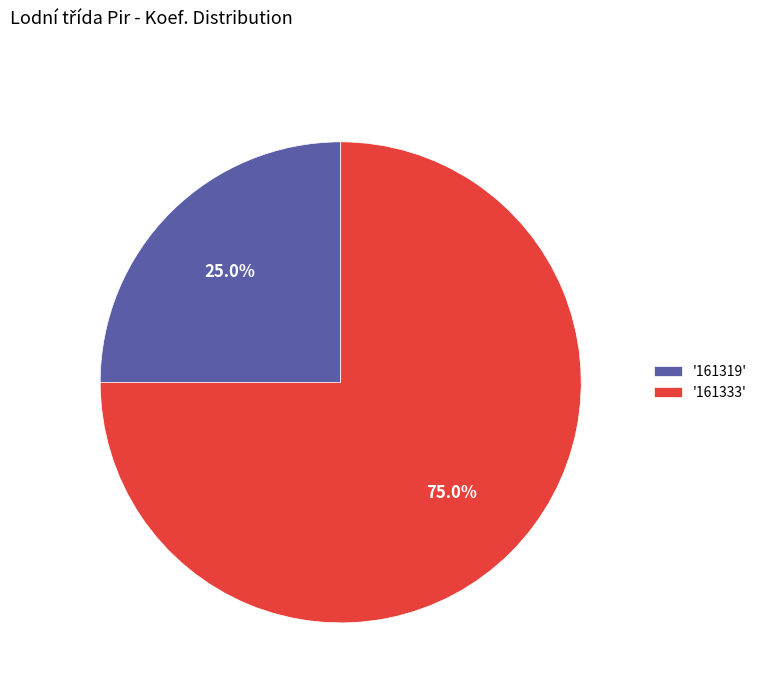

What is the total percentage of '161319' and '161333'?

100.0%